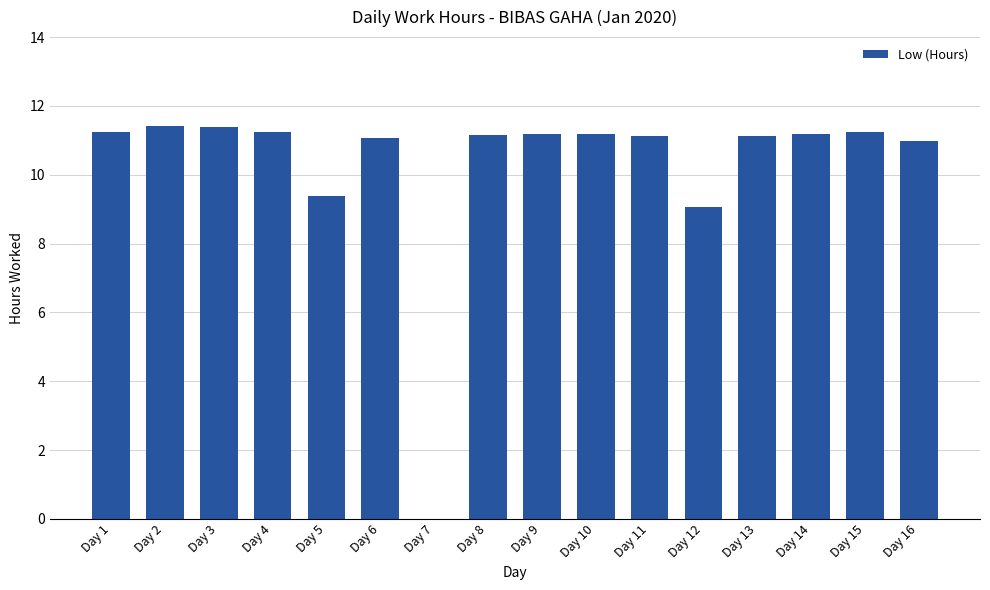

What is the sum of the values at Day 4 and Day 14?

22.4